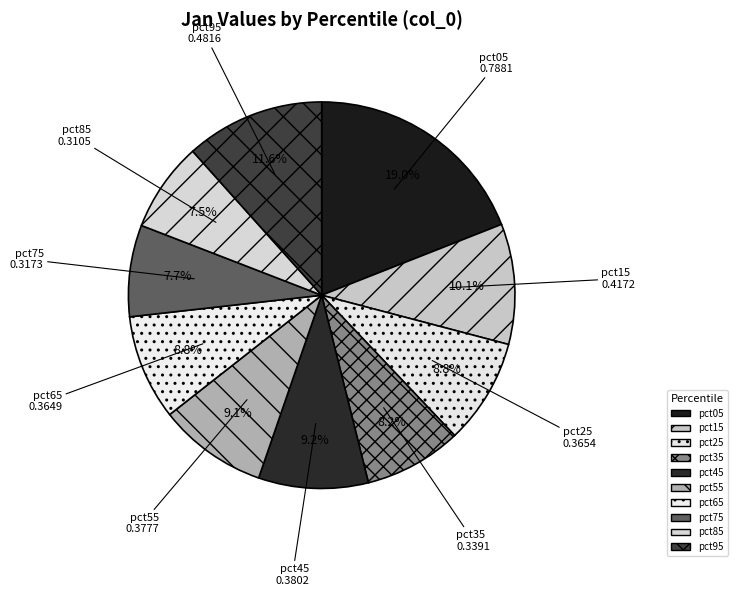

Which has a higher value, pct15 or pct95?

pct95